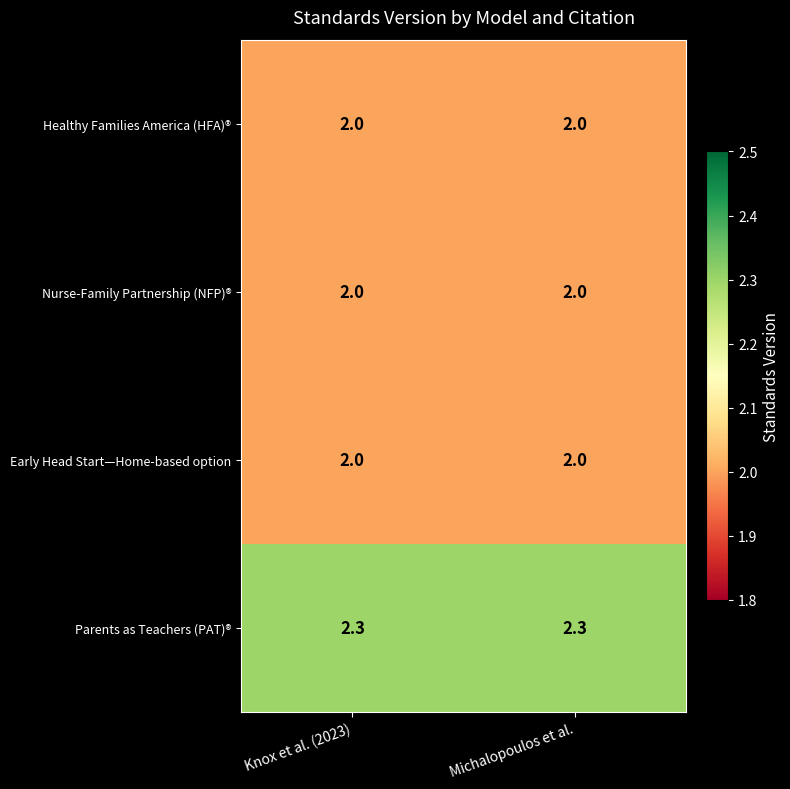

What is the lowest value of the Early Head Start—Home-based option series?

2.0